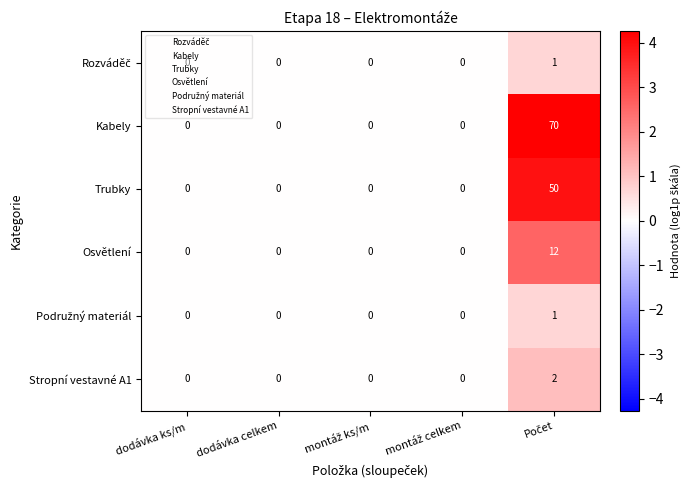

The Osvětlení series shows 0 at dodávka celkem. True or false?

True